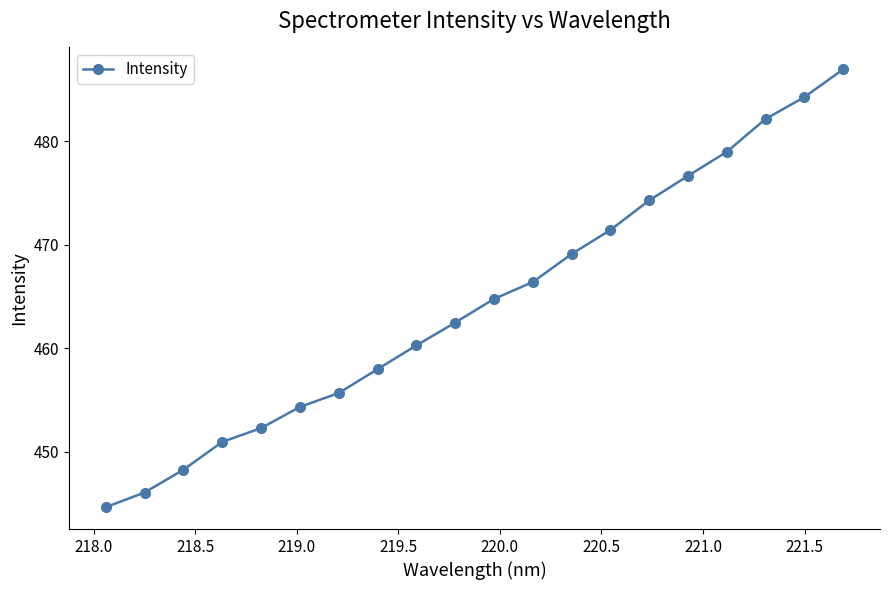

What is the difference between the maximum and second lowest values?

40.9